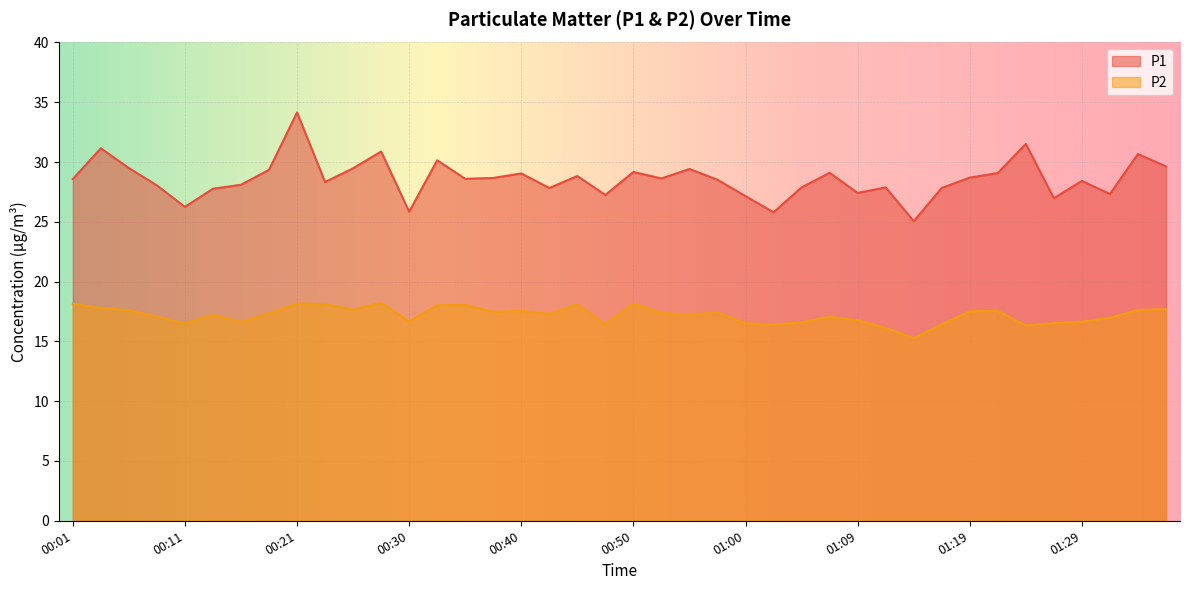

Count the number of data series in this chart.

2